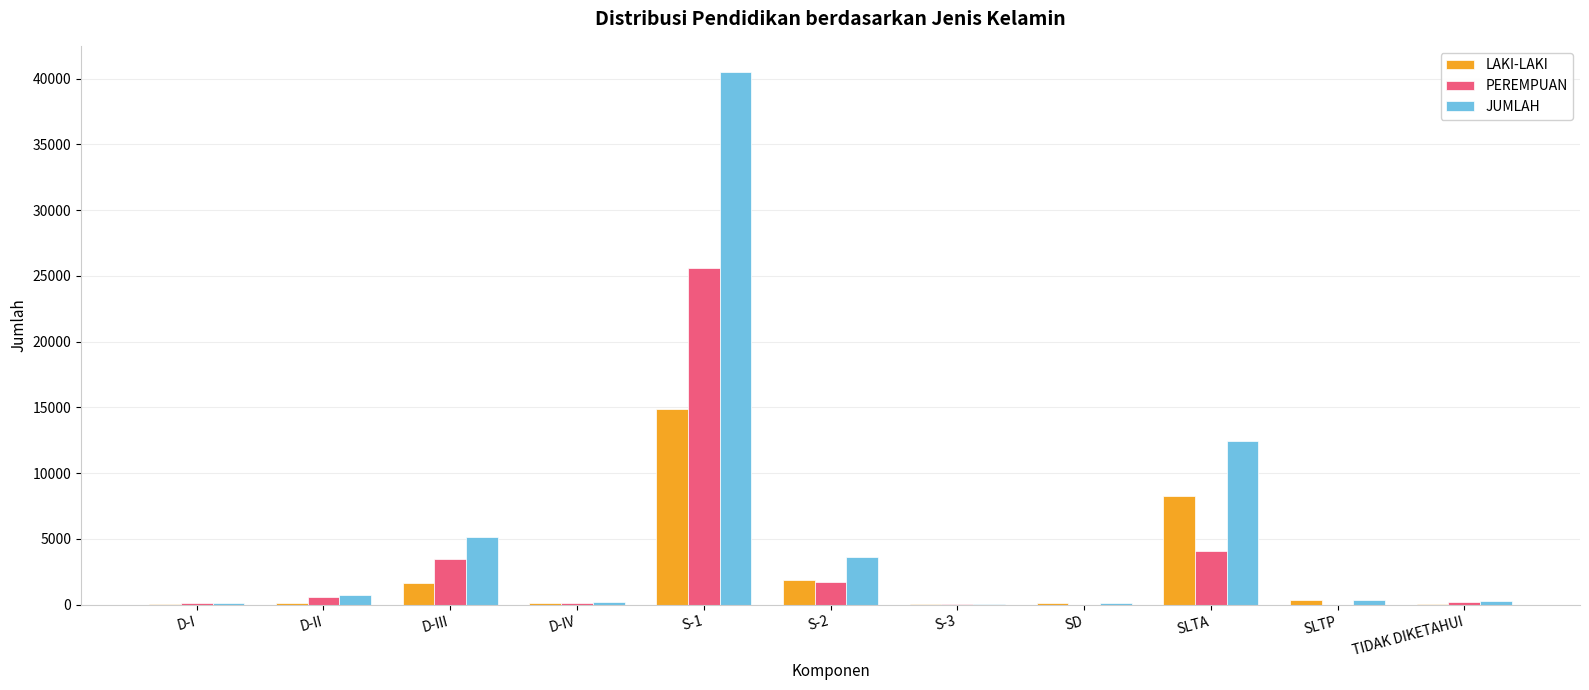

Where is LAKI-LAKI nearest to the value 7448?

SLTA